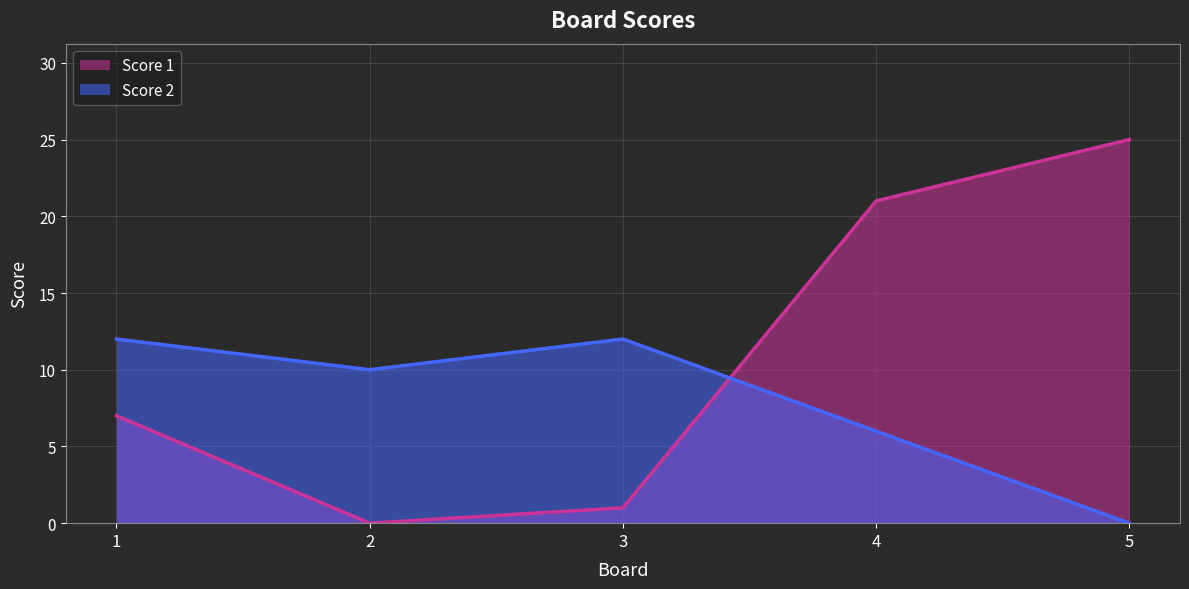

Rank the series by their average value, from highest to lowest.

Score 1, Score 2